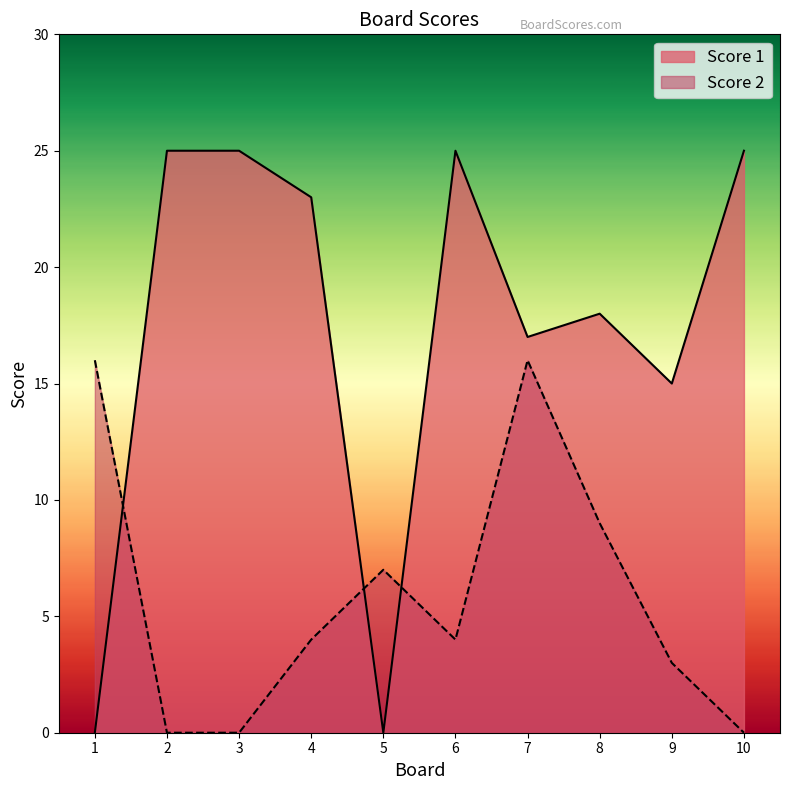

How many data points in Score 2 are less than 4?

4